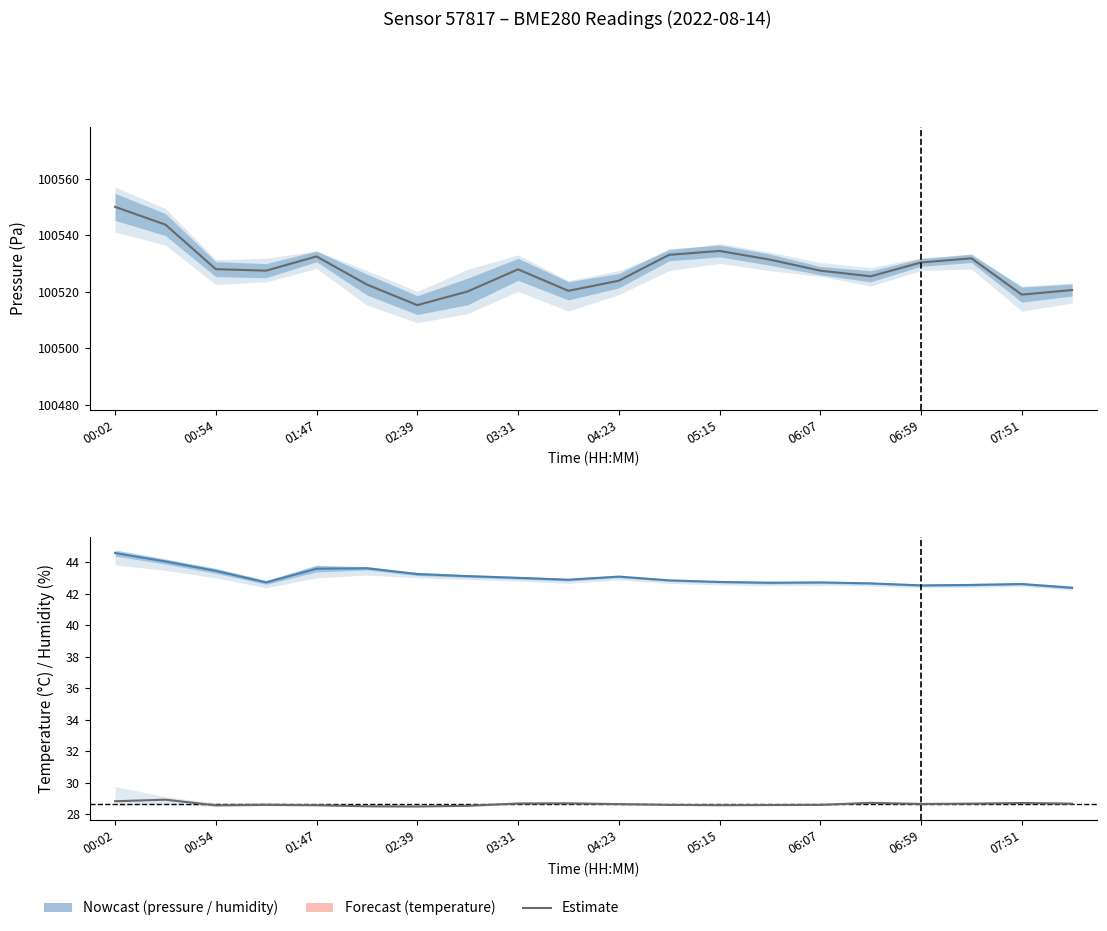

What is the minimum value shown in the chart?

28.5